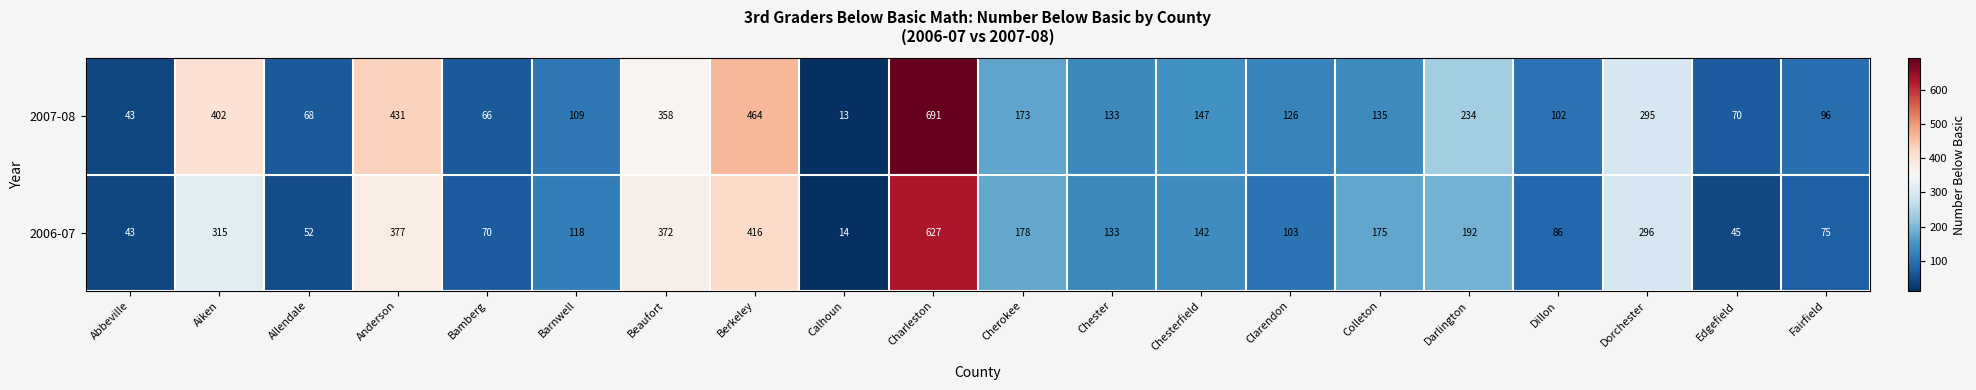

At Charleston, list the series in order from smallest to largest.

2006-07, 2007-08